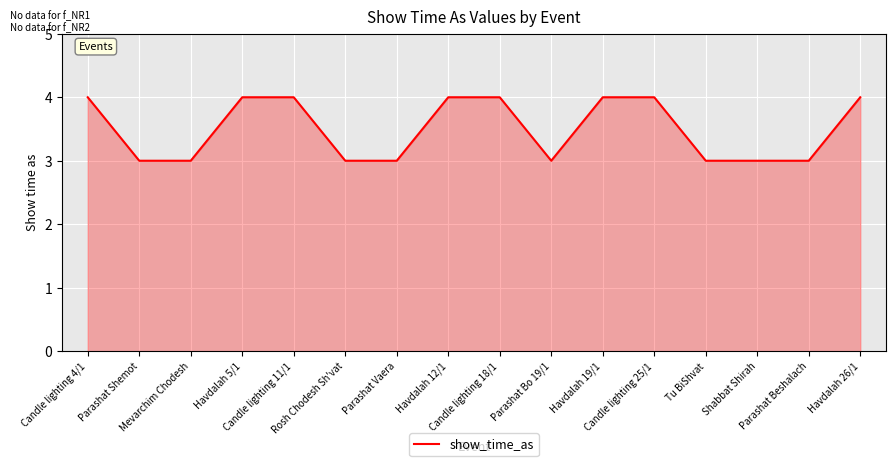

Count the number of data series in this chart.

1